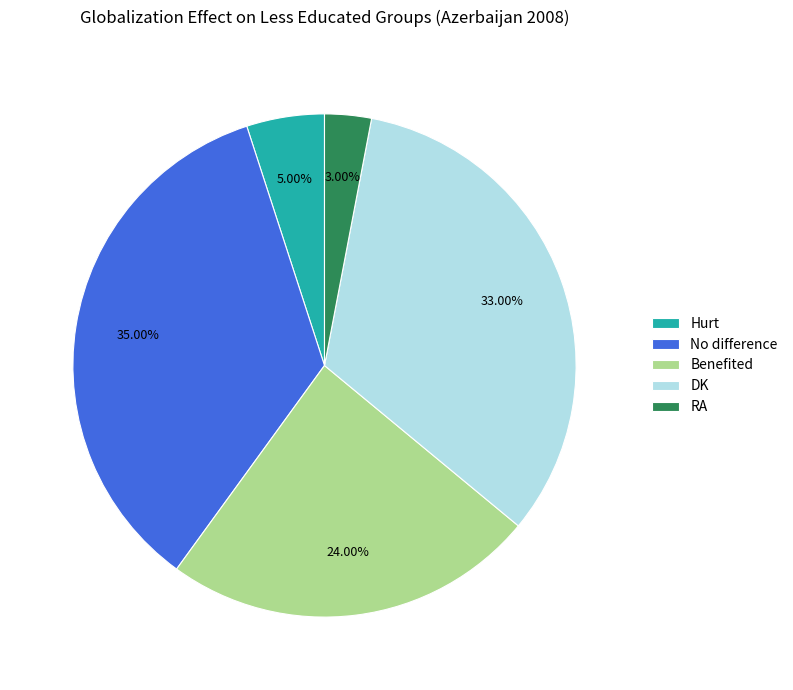

Is it true that Benefited is 16% of the pie?

False